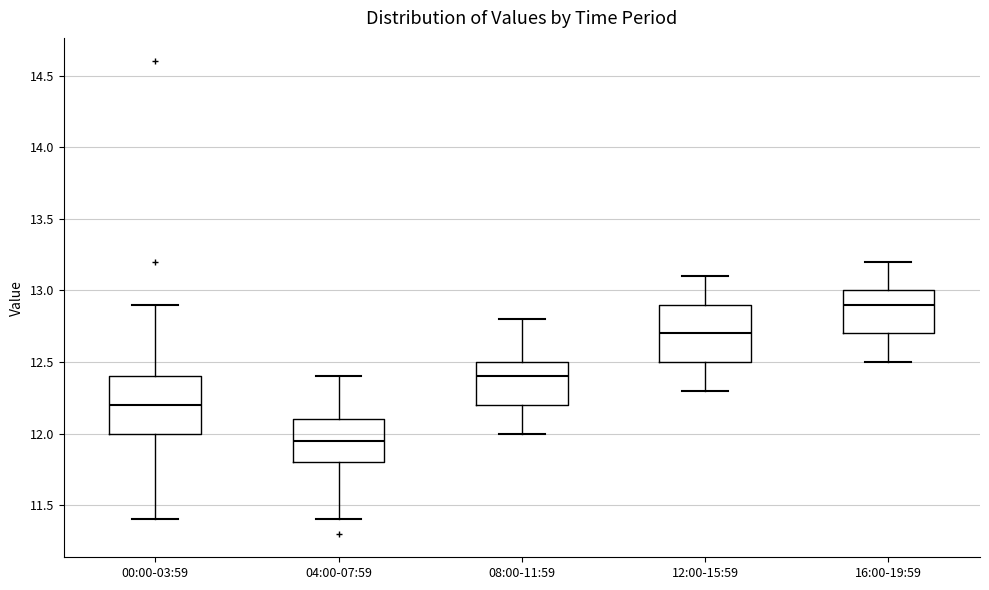

Reading left to right, read every box against the y-axis: the position of its median line, the range the box covers, and the ends of its whiskers. The values are not printed on the chart, so give them approximately, as read against the axis.

00:00-03:59: median 12.20, box 12.00 to 12.40, whiskers 11.40 to 12.90
04:00-07:59: median 11.95, box 11.80 to 12.10, whiskers 11.40 to 12.40
08:00-11:59: median 12.40, box 12.20 to 12.50, whiskers 12.00 to 12.80
12:00-15:59: median 12.70, box 12.50 to 12.90, whiskers 12.30 to 13.10
16:00-19:59: median 12.90, box 12.70 to 13.00, whiskers 12.50 to 13.20